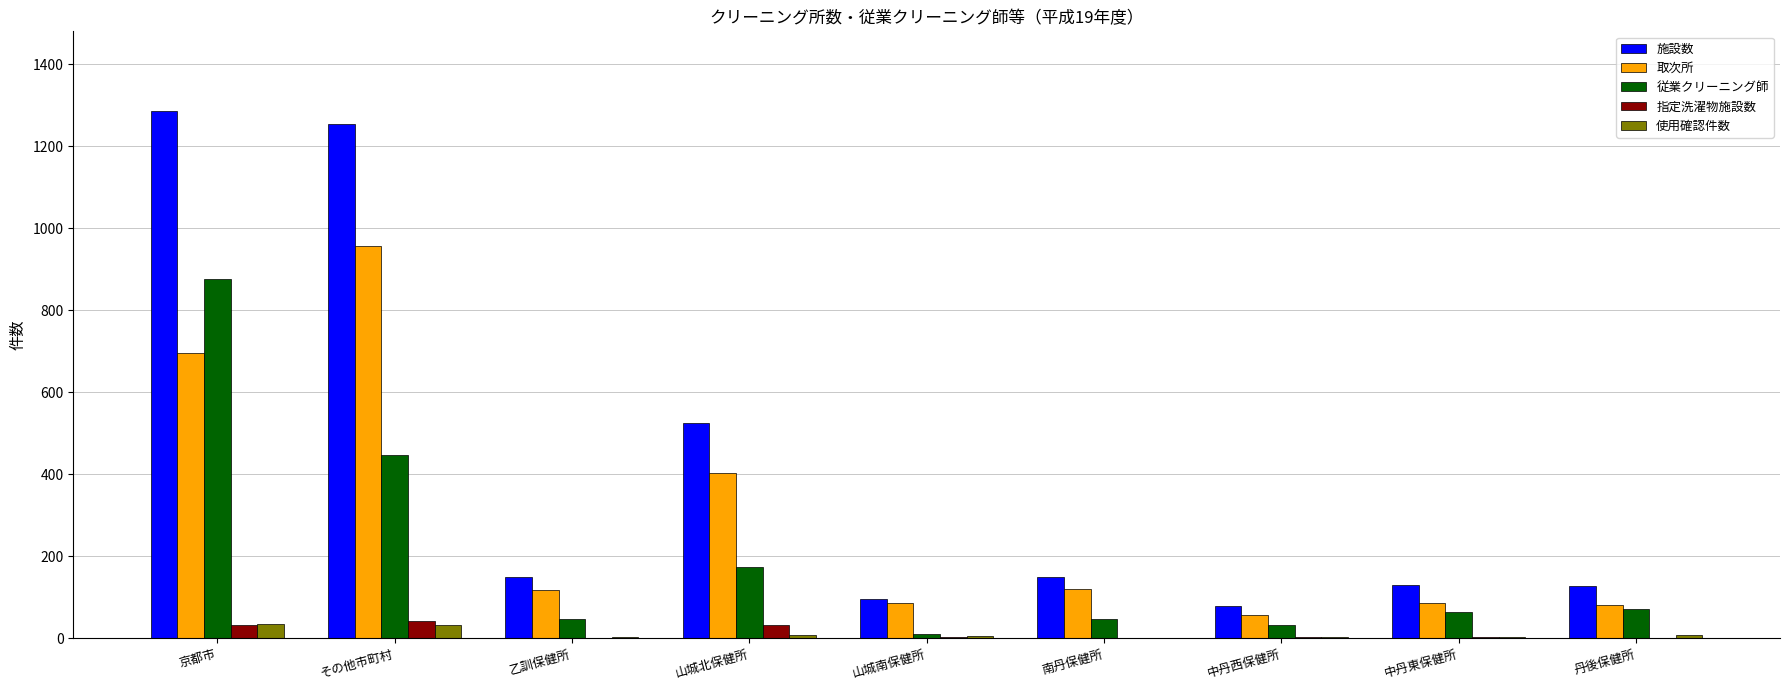

How many data points does each series have?

9